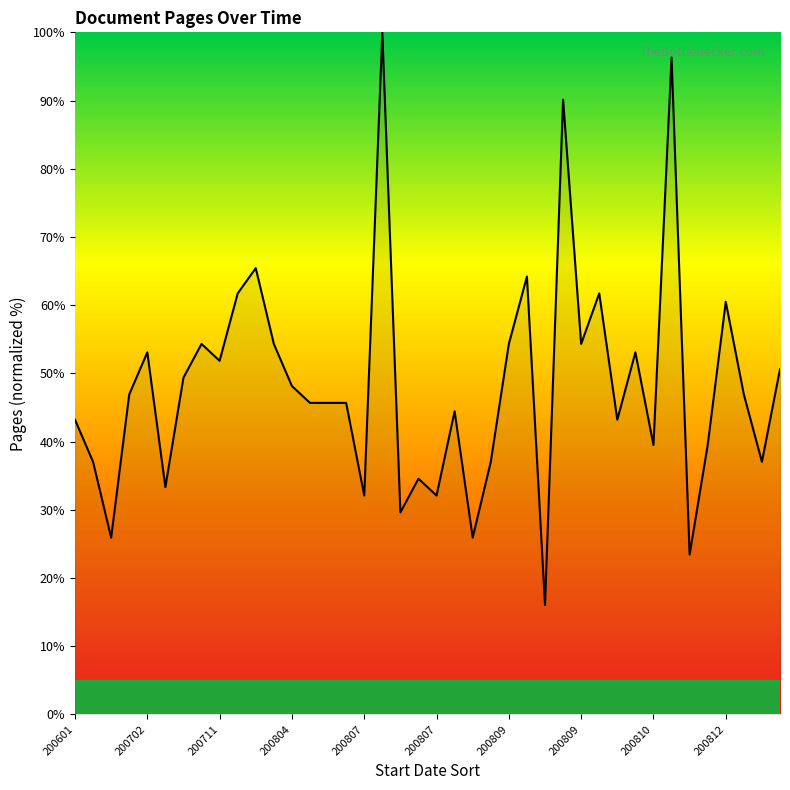

What is the difference between the maximum and minimum values?

84.0